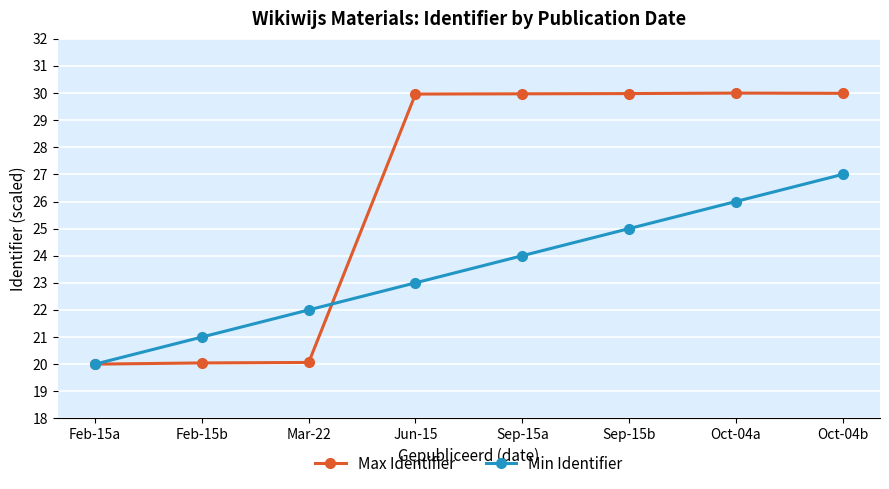

Where does the Max Identifier series first go above 29?

Jun-15